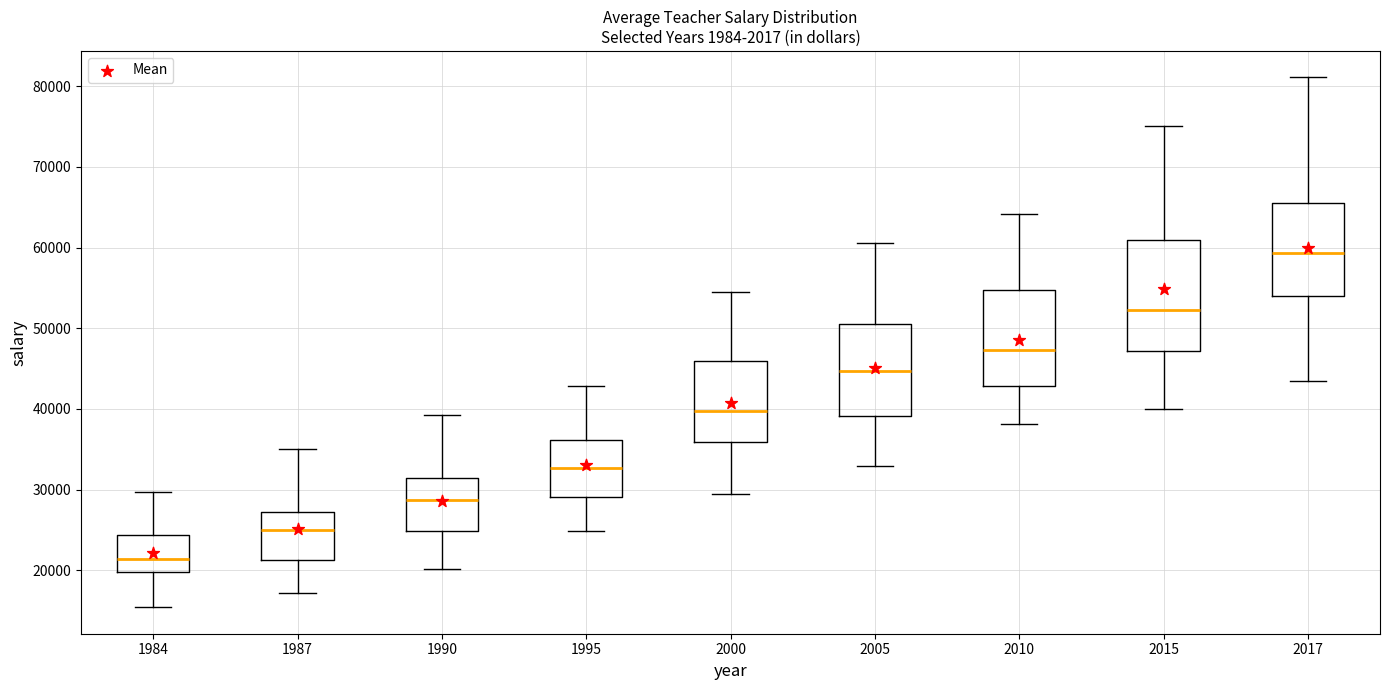

Which box's median line is the highest?

2017